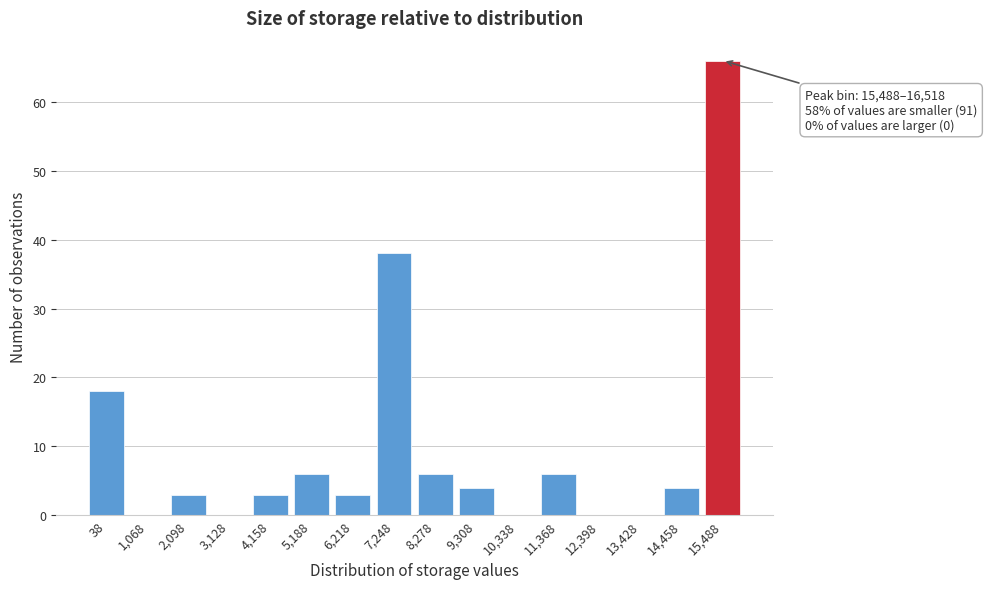

Reading left to right, what are all the values shown in this chart?

38=18	1,068=0	2,098=3	3,128=0	4,158=3	5,188=6	6,218=3	7,248=38	8,278=6	9,308=4	10,338=0	11,368=6	12,398=0	13,428=0	14,458=4	15,488=66